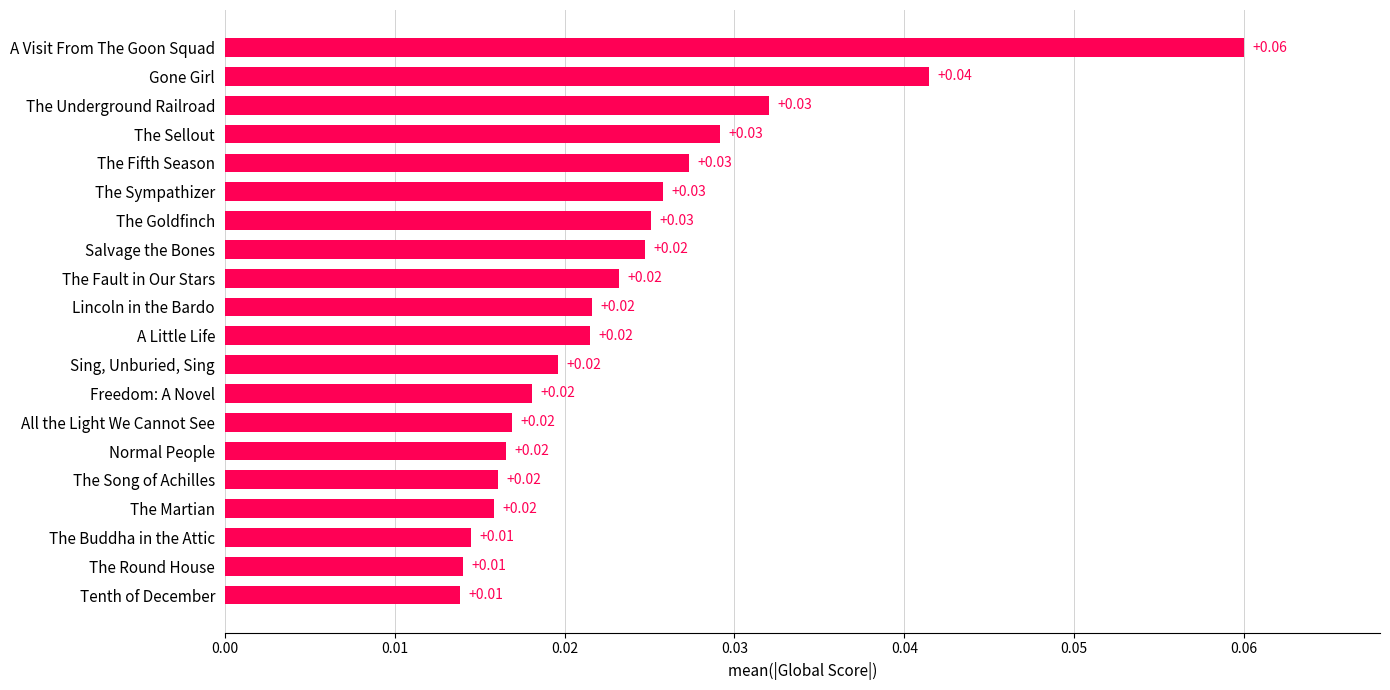

Which has a higher value, Gone Girl or The Goldfinch?

Gone Girl